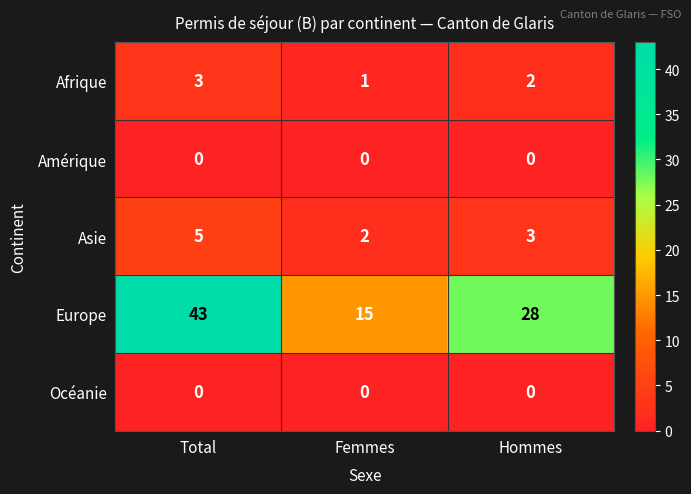

Which series changed the most between Total and Hommes?

Europe